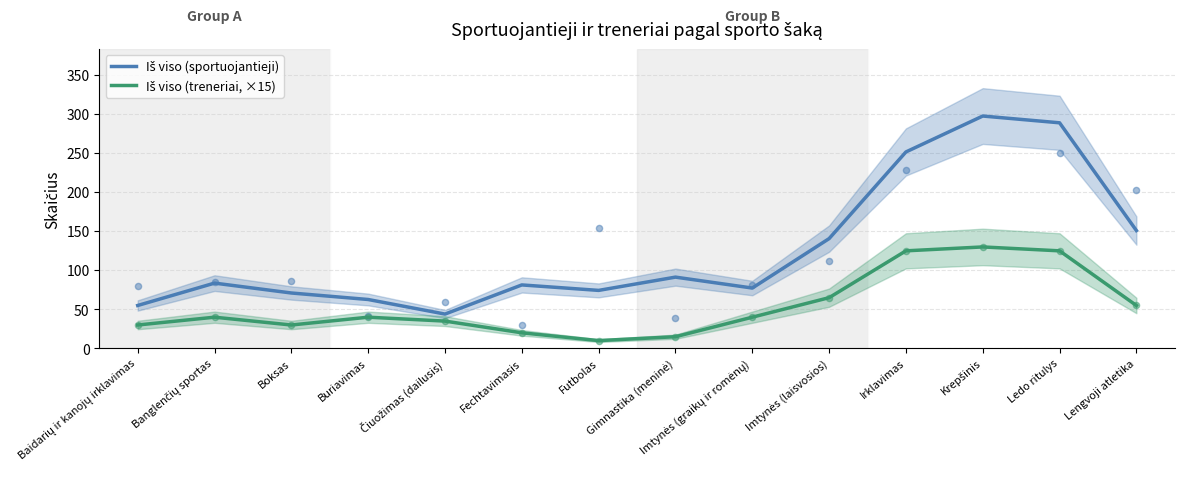

What are all the series names shown in the legend?

Iš viso (sportuojantieji), Iš viso (treneriai, ×15)